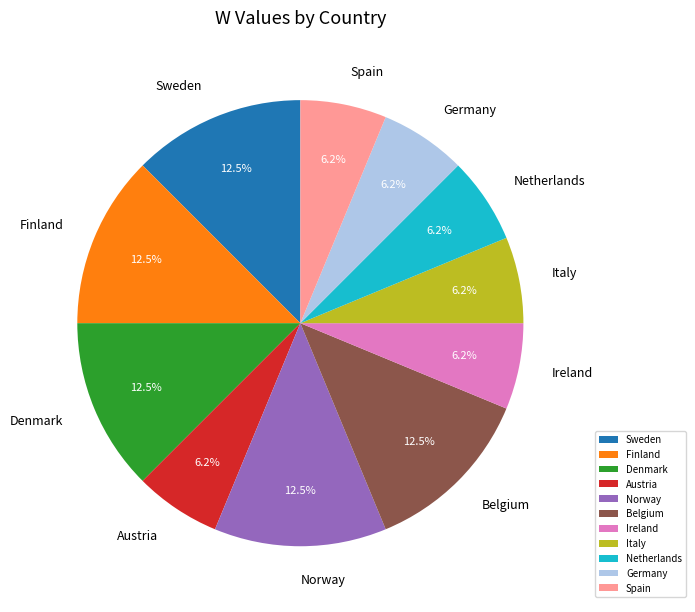

What is the ratio of the value at Spain to the value at Austria?

1.0